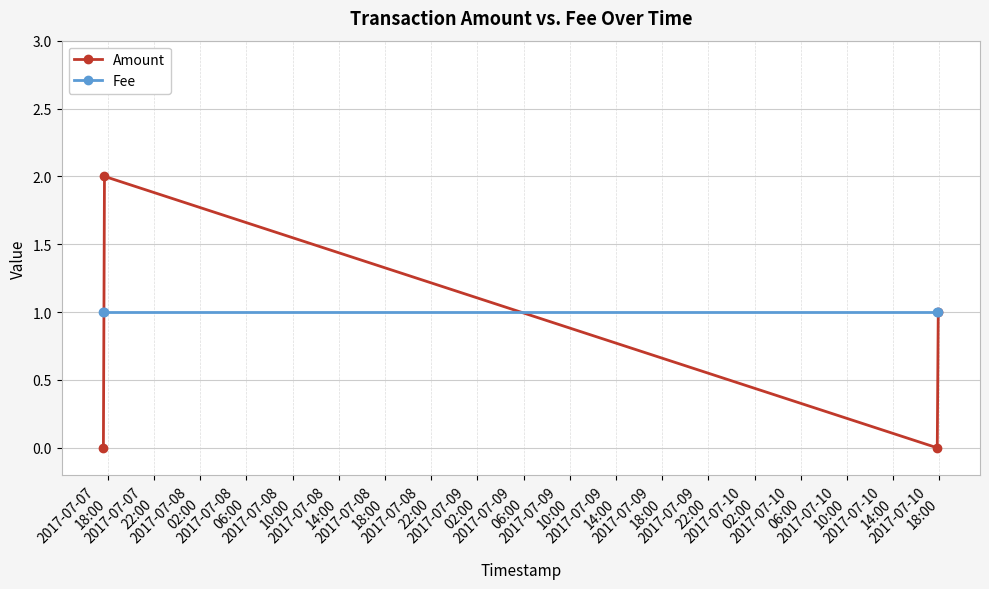

How many interior local peaks does the Amount series have?

1